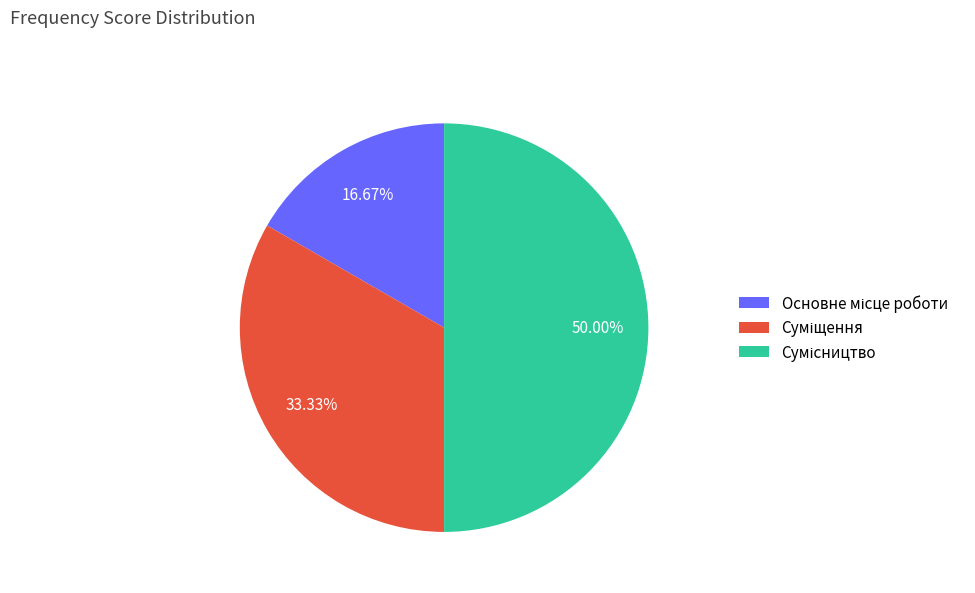

How many segments does this pie chart have?

3